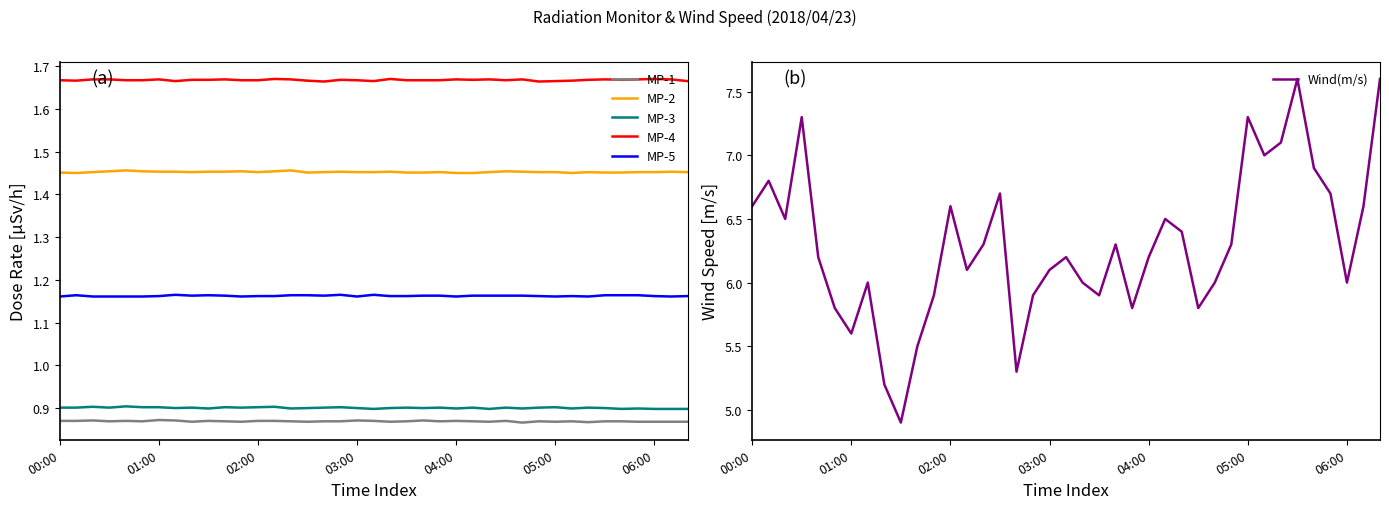

The value of MP-1 at 33 is 0.9. True or false?

True